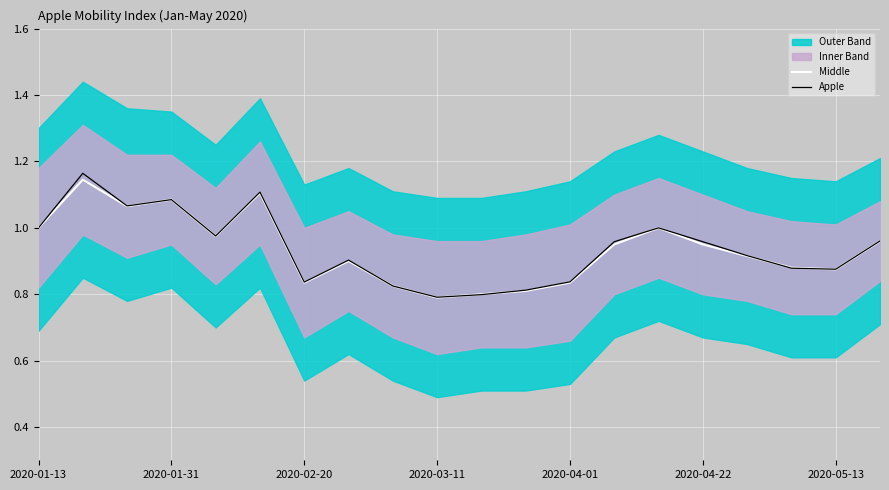

What is the minimum value shown in the chart?

0.8